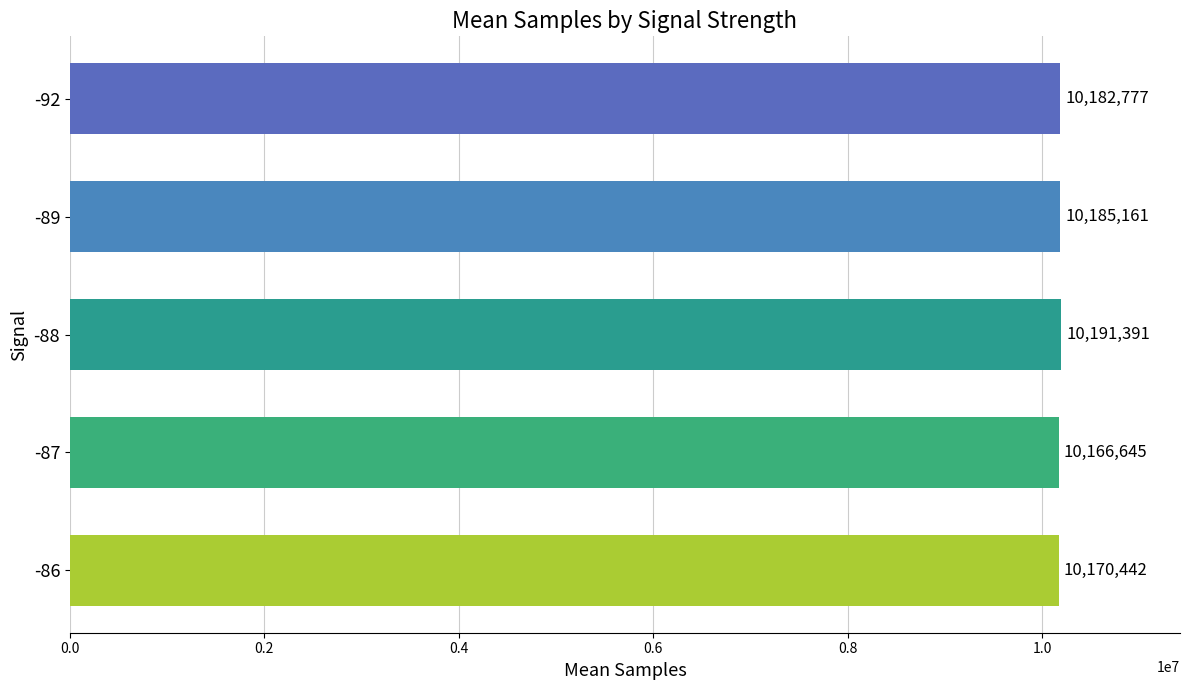

Between -86 and -88, which is larger?

-88